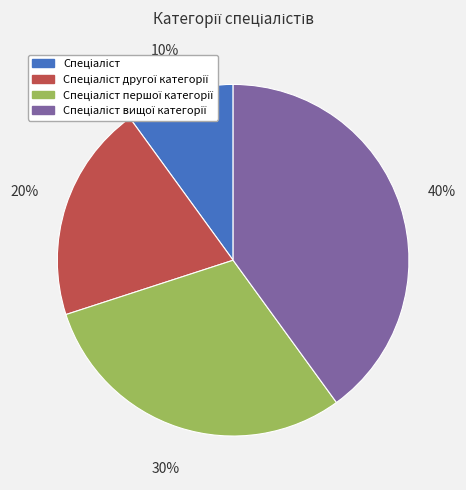

To the nearest percent, what is the average slice percentage?

25%